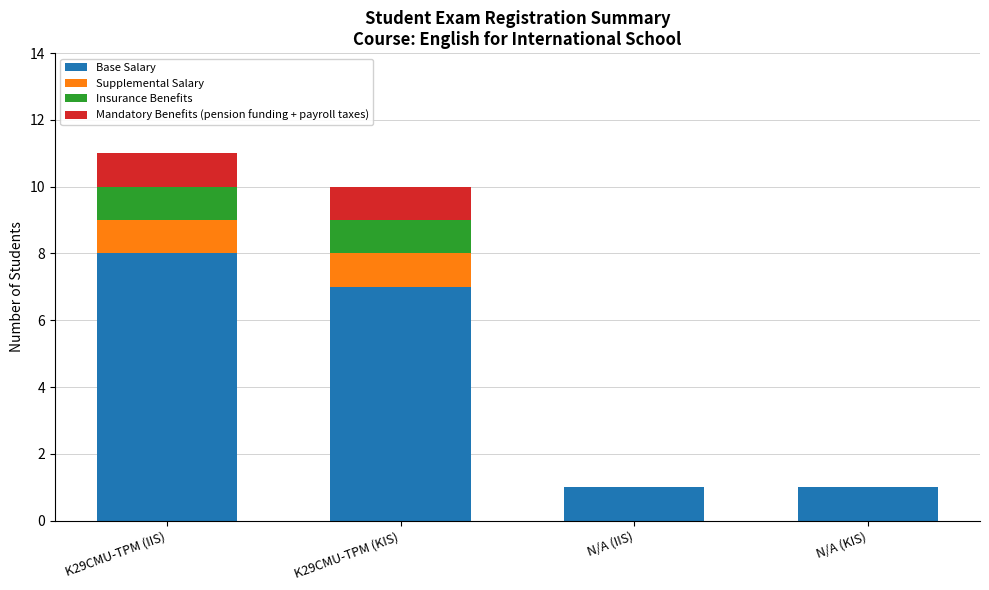

What is the sum of the Base Salary values at N/A (IIS) and K29CMU-TPM (KIS)?

8